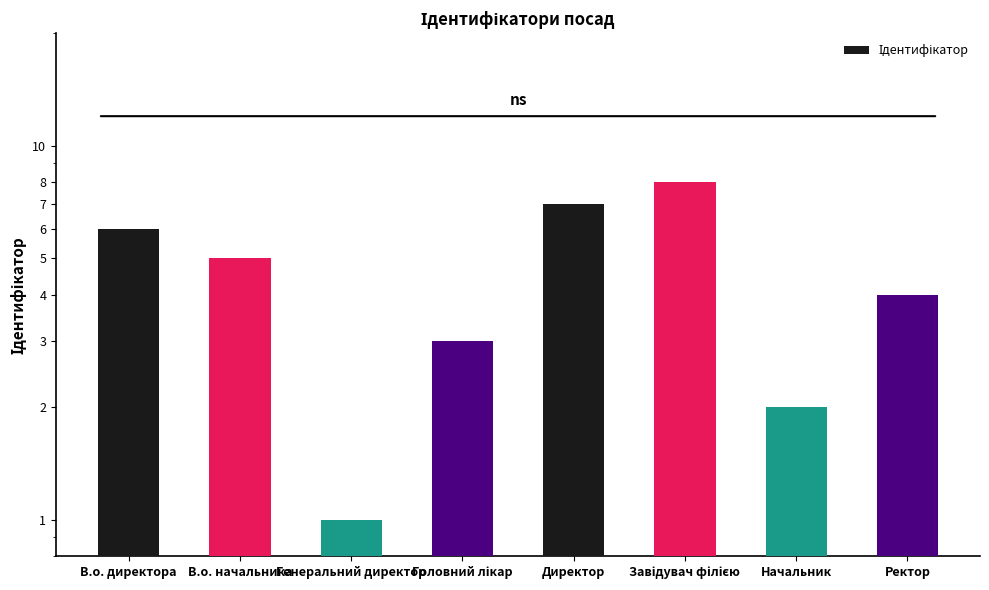

Reading left to right, extract all data points from this chart.

6	5	1	3	7	8	2	4